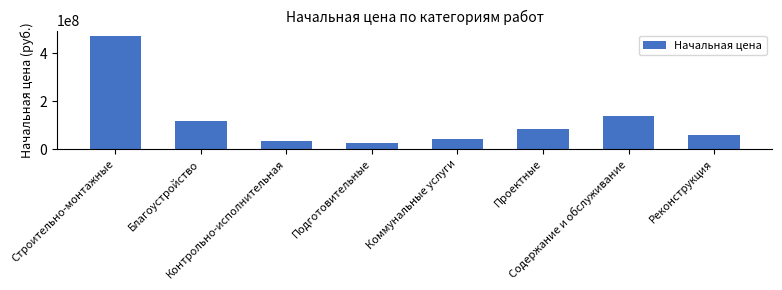

What position from the left is Содержание и обслуживание?

7